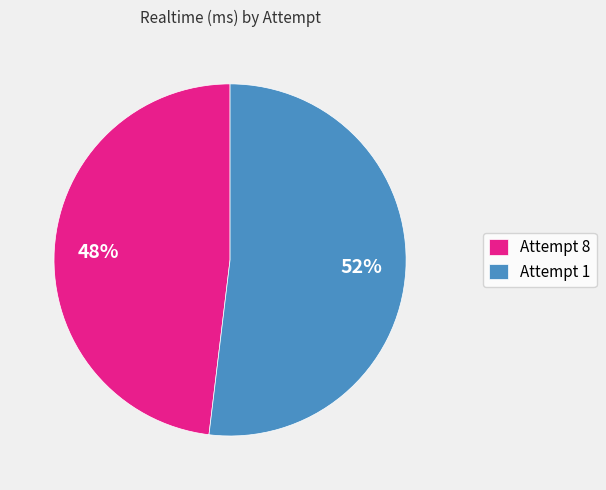

To the nearest percent, what is the average slice percentage?

50%